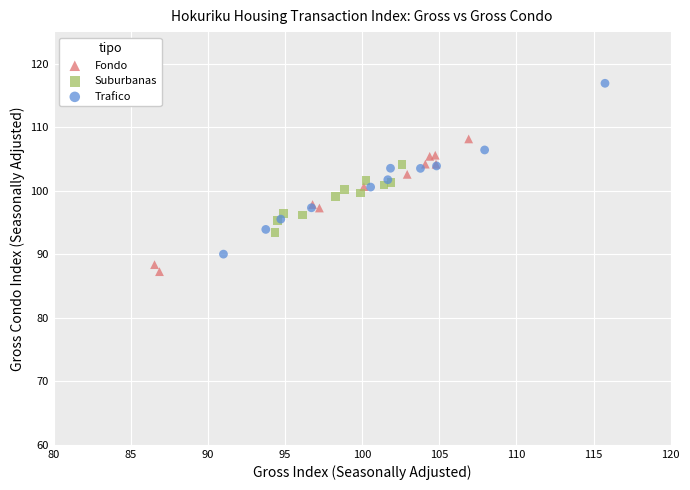

Which series has the widest spread of Y values?

Trafico